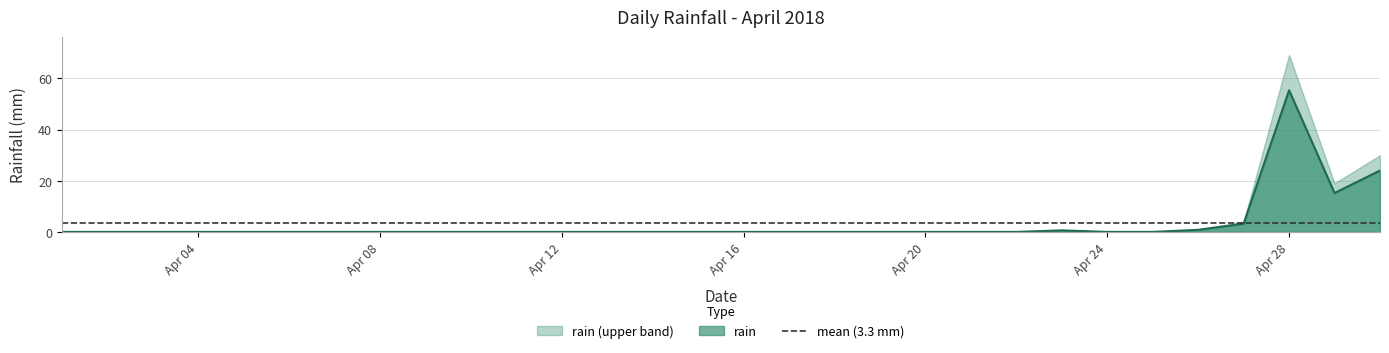

What is the highest value of the rain series?

55.4